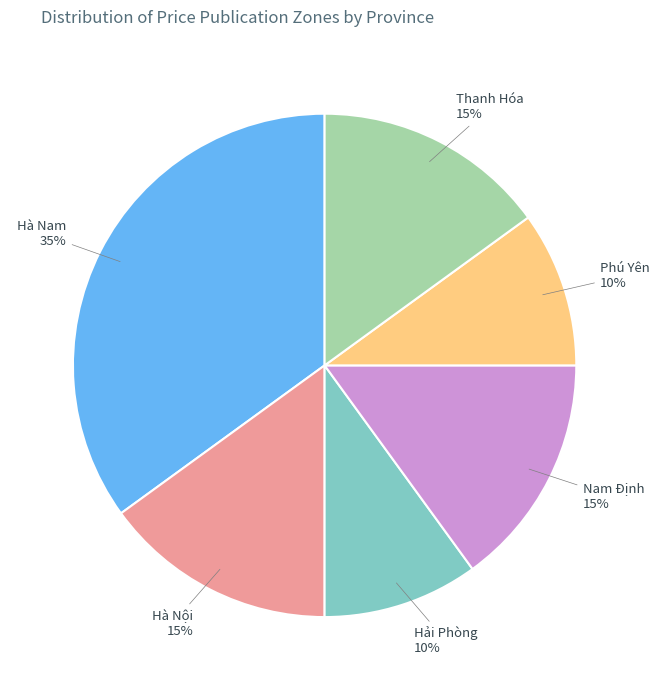

Is the sum of Hải Phòng and Hà Nam greater than half?

No